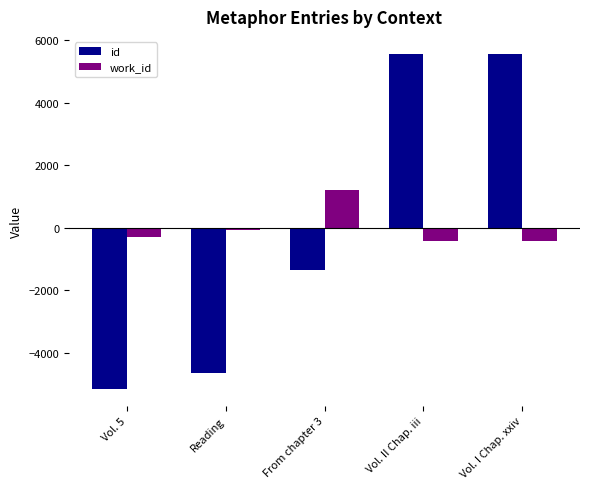

Is the value of work_id at Vol. I Chap. xxiv greater than the value of id at Vol. I Chap. xxiv?

No